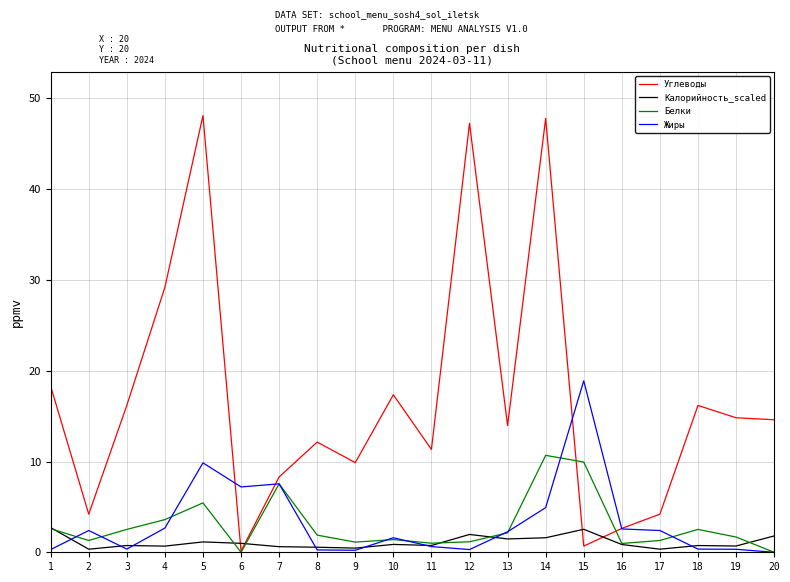

Is it true that Белки equals 4.5 at 15?

False